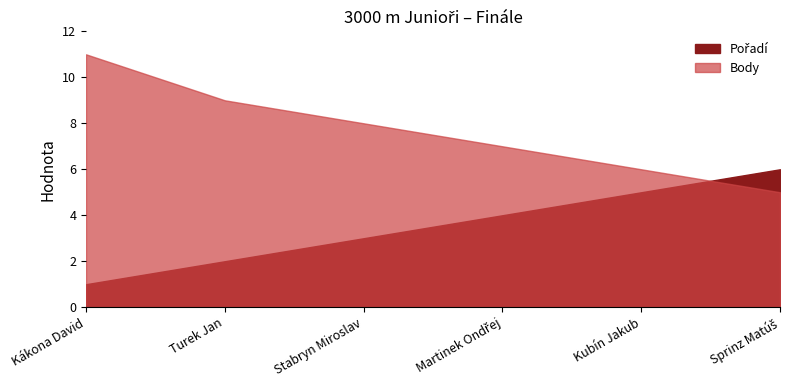

How many intersections are there between Pořadí and Body?

1